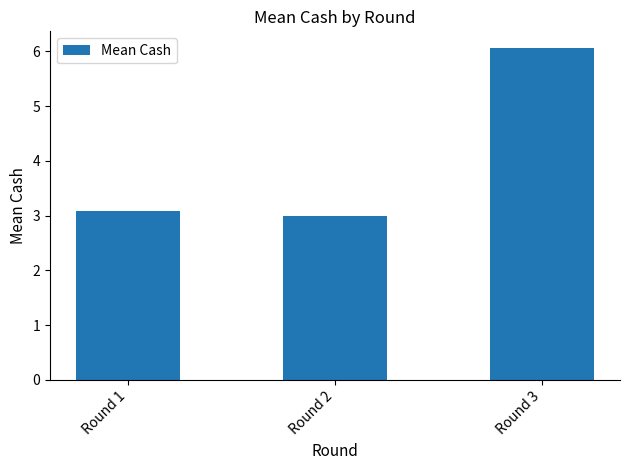

What is the change in value from Round 2 to Round 3?

+3.1